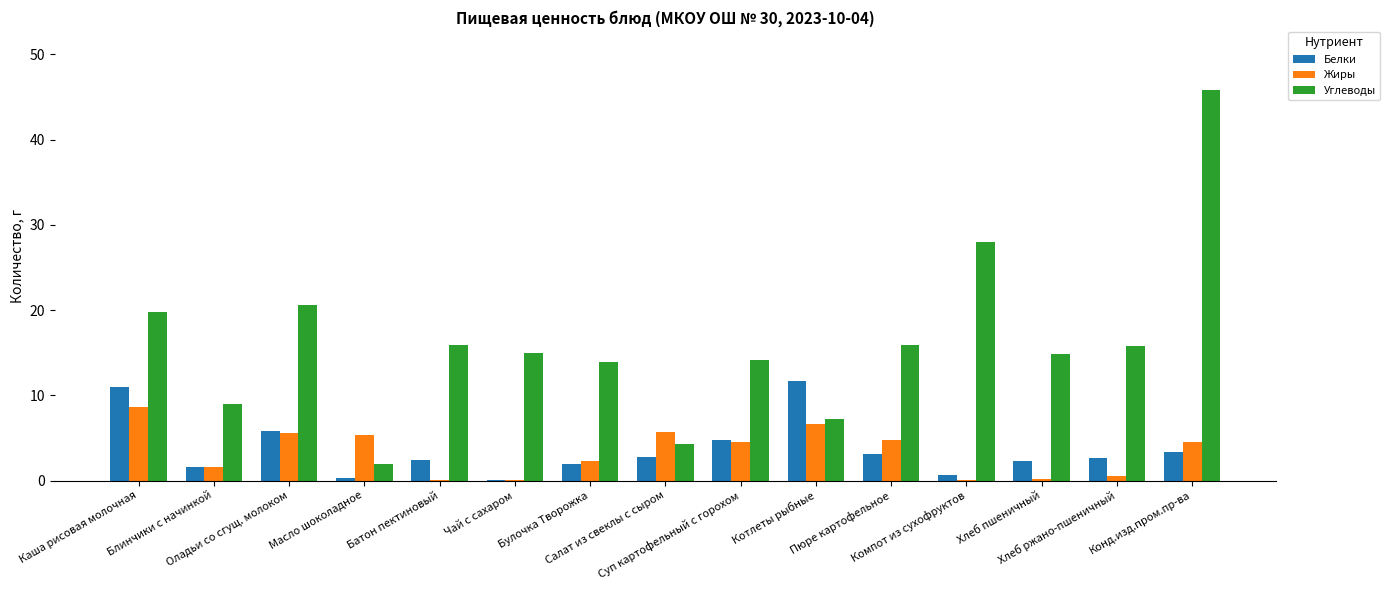

The Углеводы series shows 1.9 at Масло шоколадное. True or false?

True